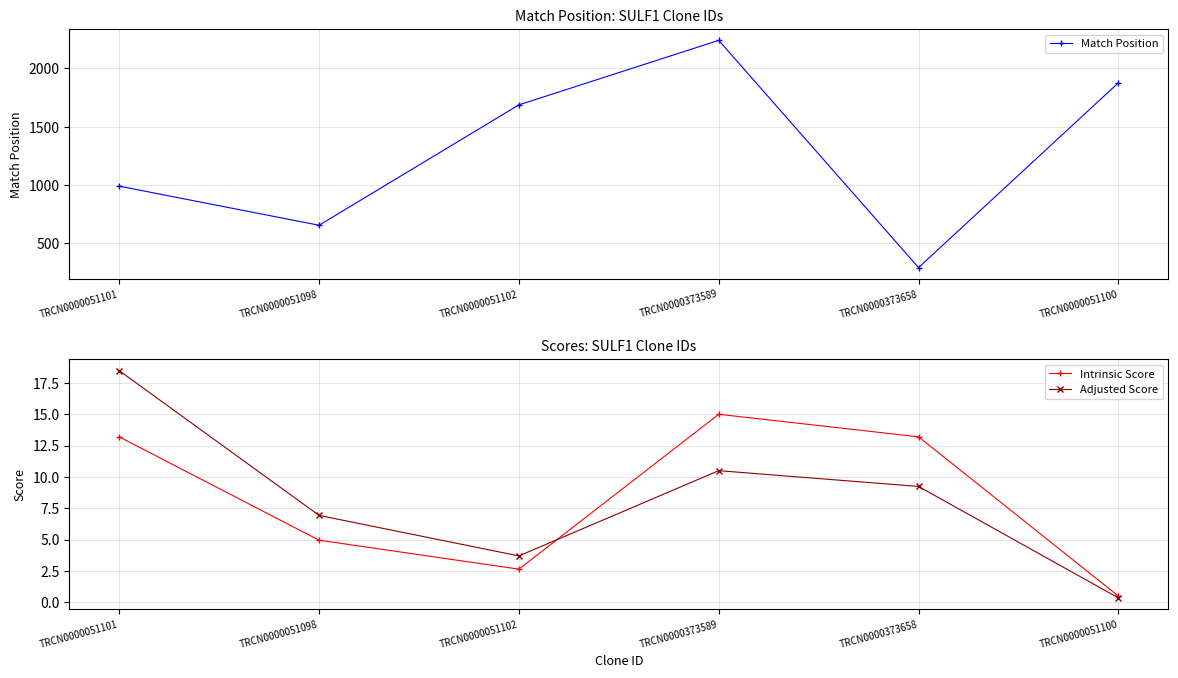

How many interior local peaks does the Intrinsic Score series have?

1